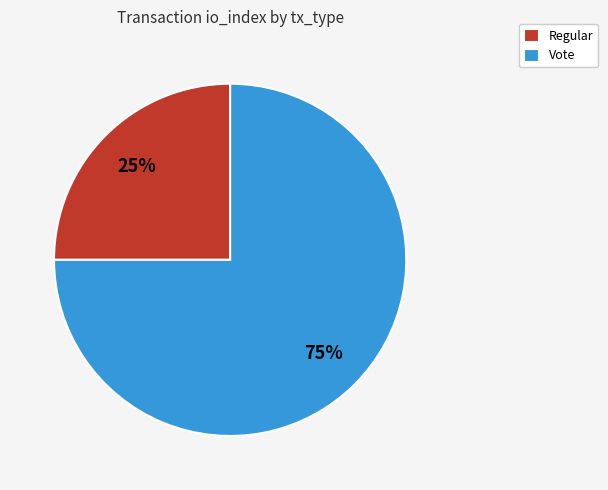

To the nearest percent, what is the average slice percentage?

50%